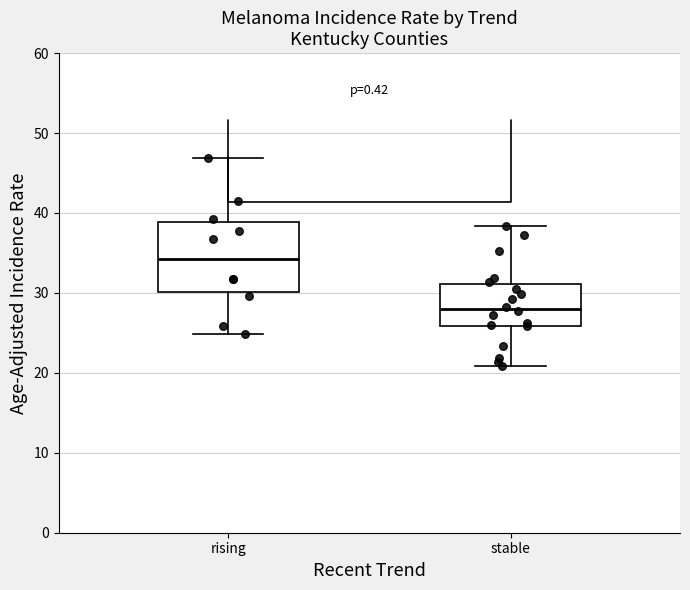

Which box is the tallest, from its lower edge to its upper edge?

rising